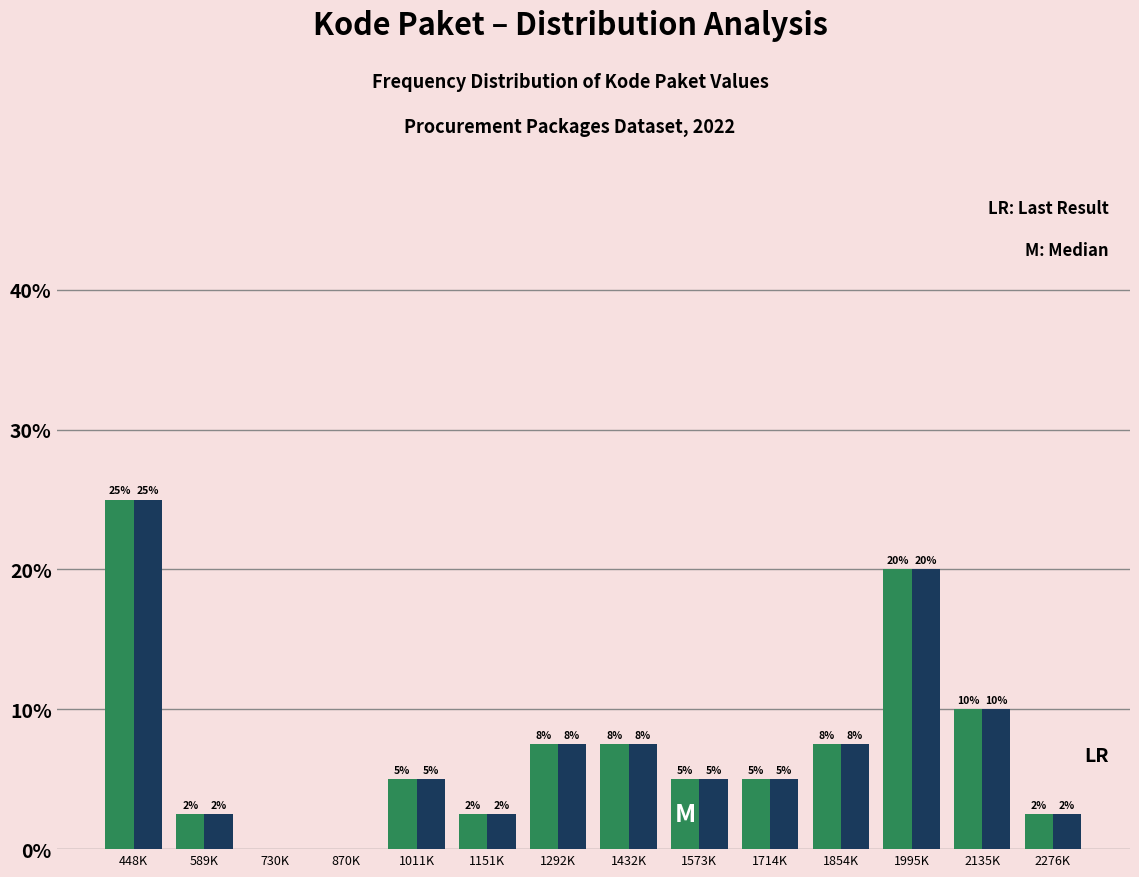

Which category has the highest value across all series?

448K